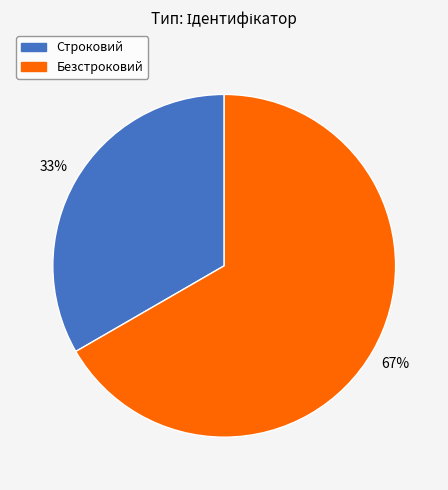

Approximately how many times larger is the value at Безстроковий compared to Строковий?

2.0